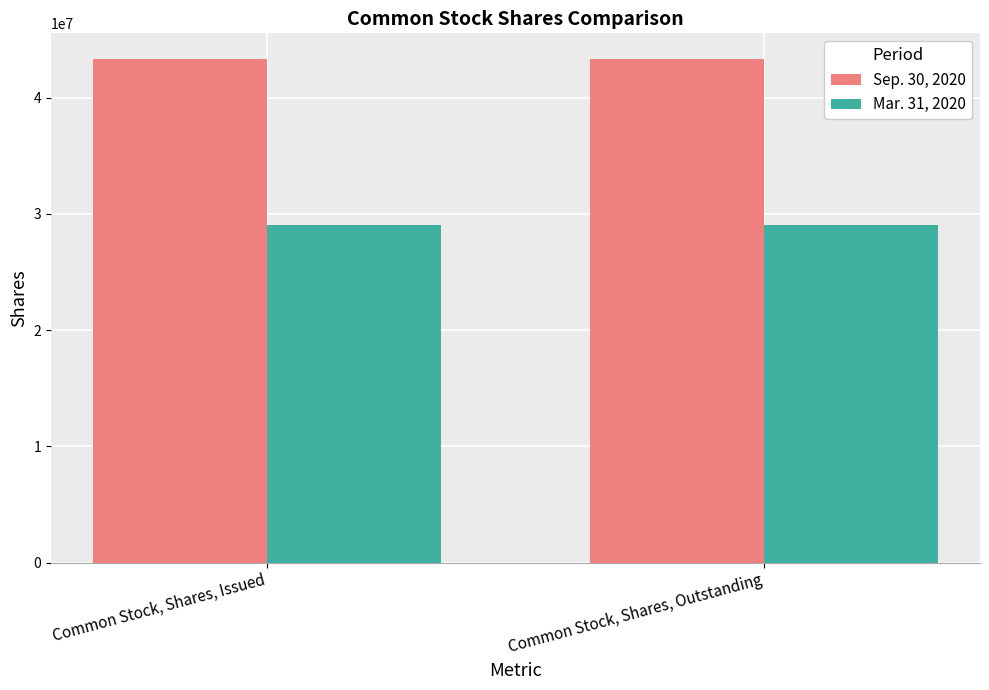

Is the value of Sep. 30, 2020 at Common Stock, Shares, Issued greater than the value of Mar. 31, 2020 at Common Stock, Shares, Outstanding?

Yes